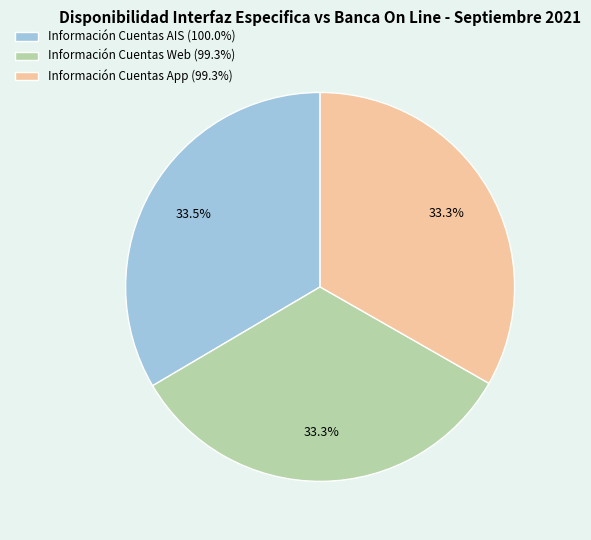

True or false: Información Cuentas AIS accounts for 43% of the total.

False